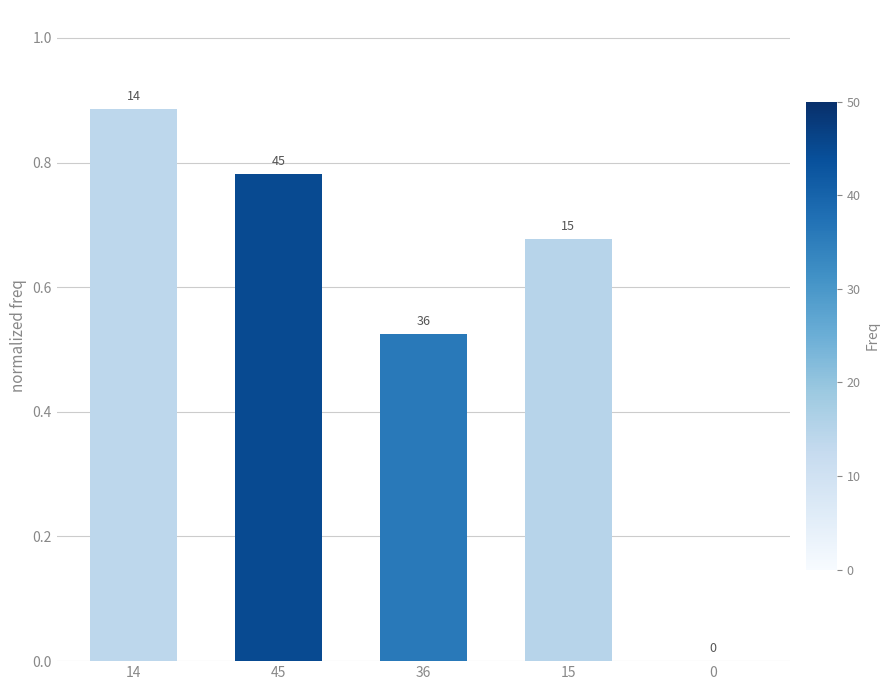

Are the bars horizontal?

No